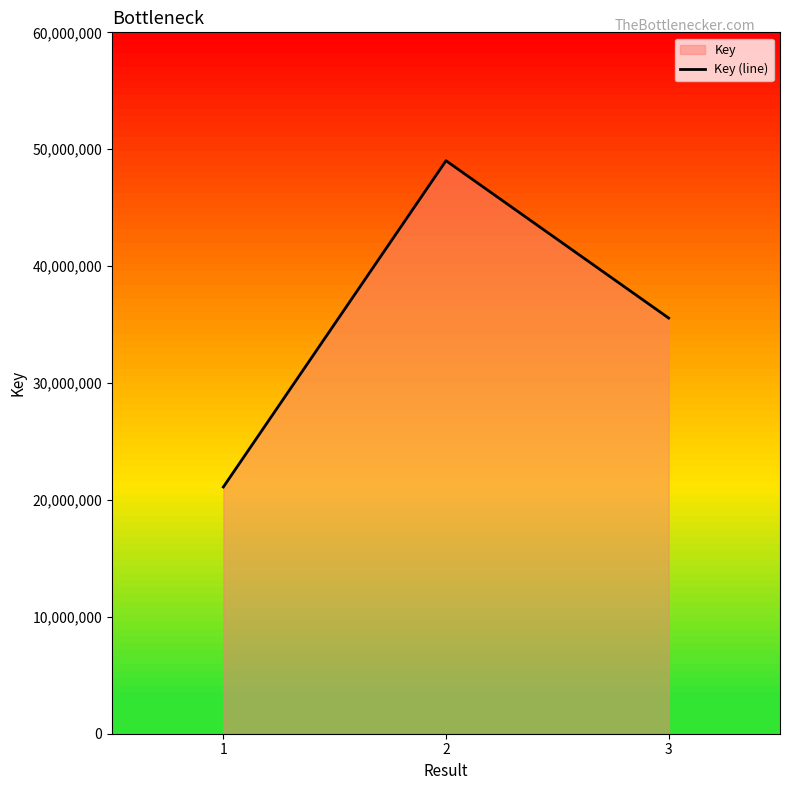

Is it true that the value at 3 is 35558077?

True